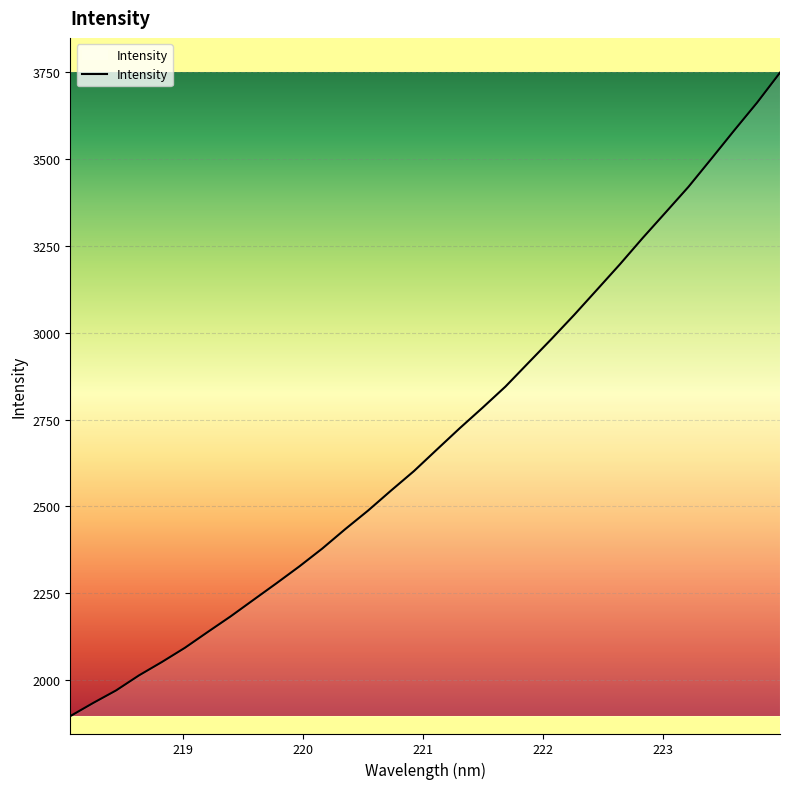

What is the difference between the maximum and minimum values?

1851.0